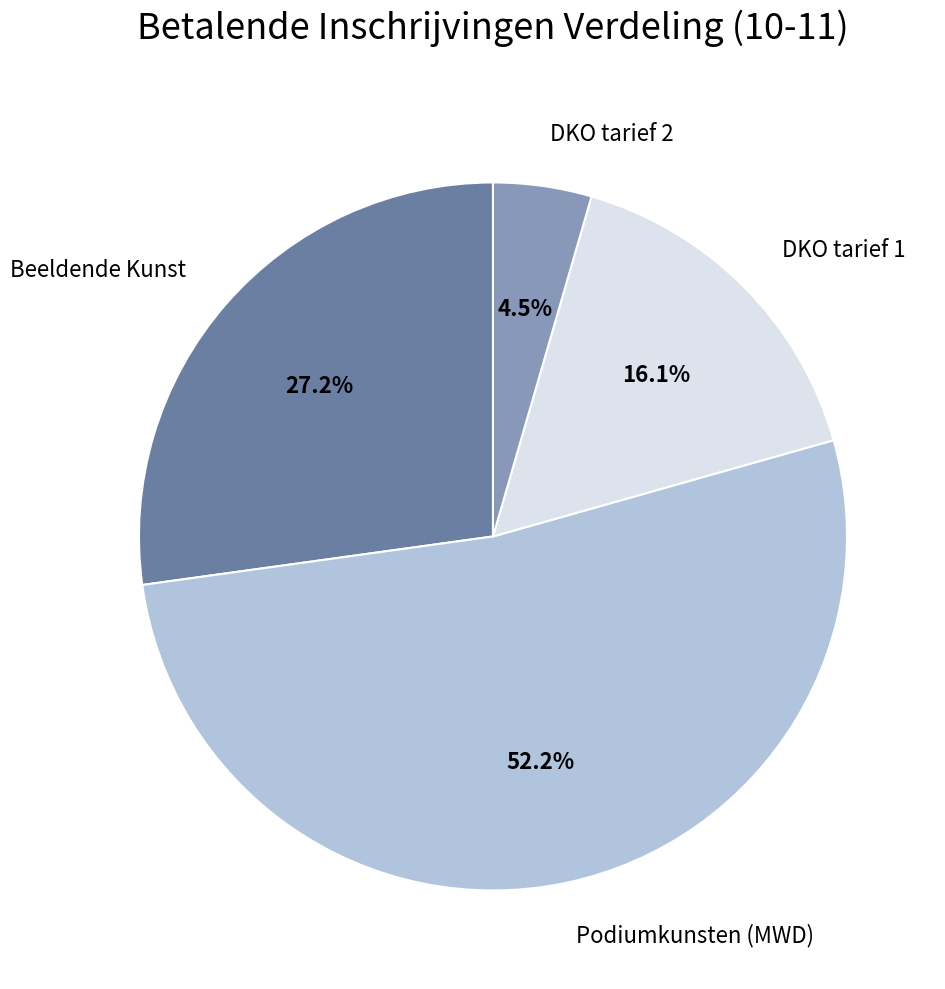

Combined, do DKO tarief 2 and Beeldende Kunst account for over 50%?

No